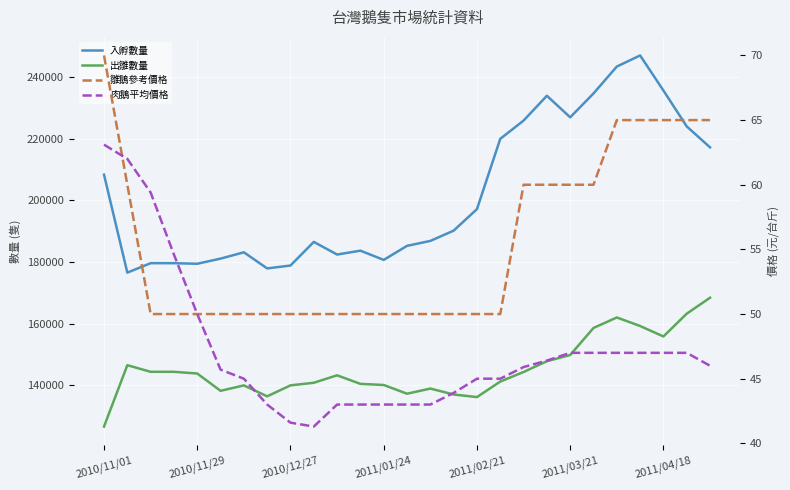

True or false: 雛鵝參考價格 has a value of 60.0 at 2011/03/21.

True